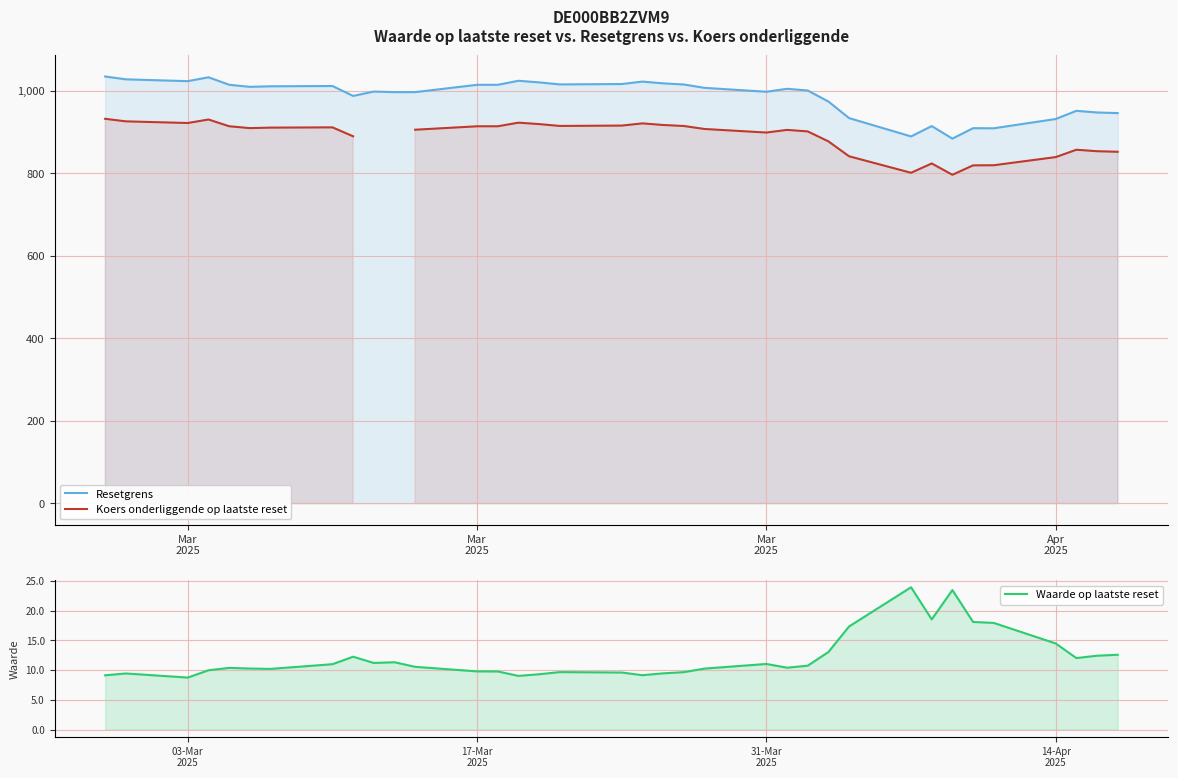

True or false: Koers onderliggende op laatste reset and Waarde op laatste reset cross at least once.

False